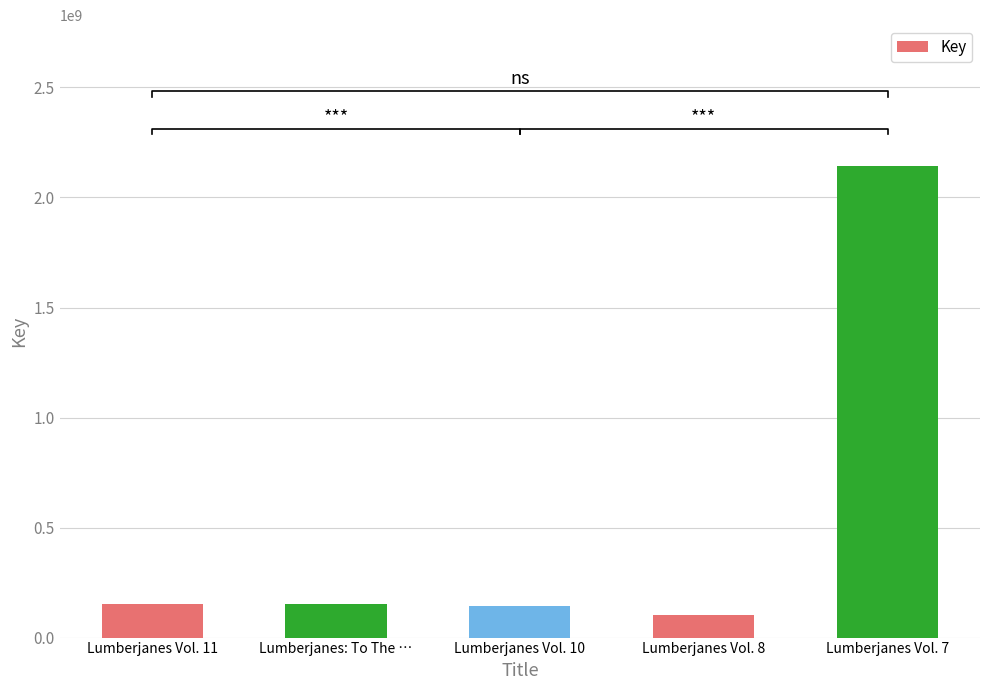

What is the ratio of the value at Lumberjanes Vol. 8 to the value at Lumberjanes Vol. 10?

0.7